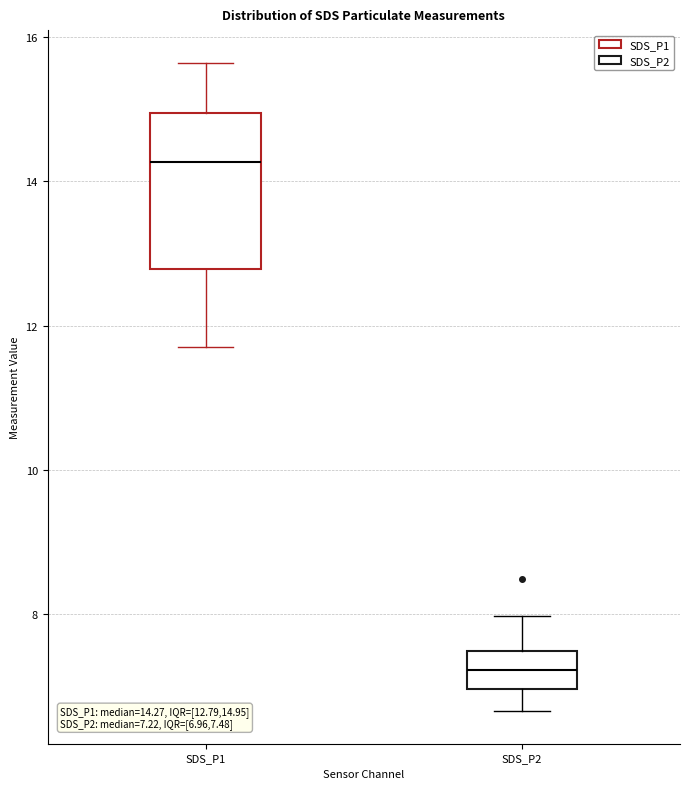

Which box is the tallest, from its lower edge to its upper edge?

SDS_P1